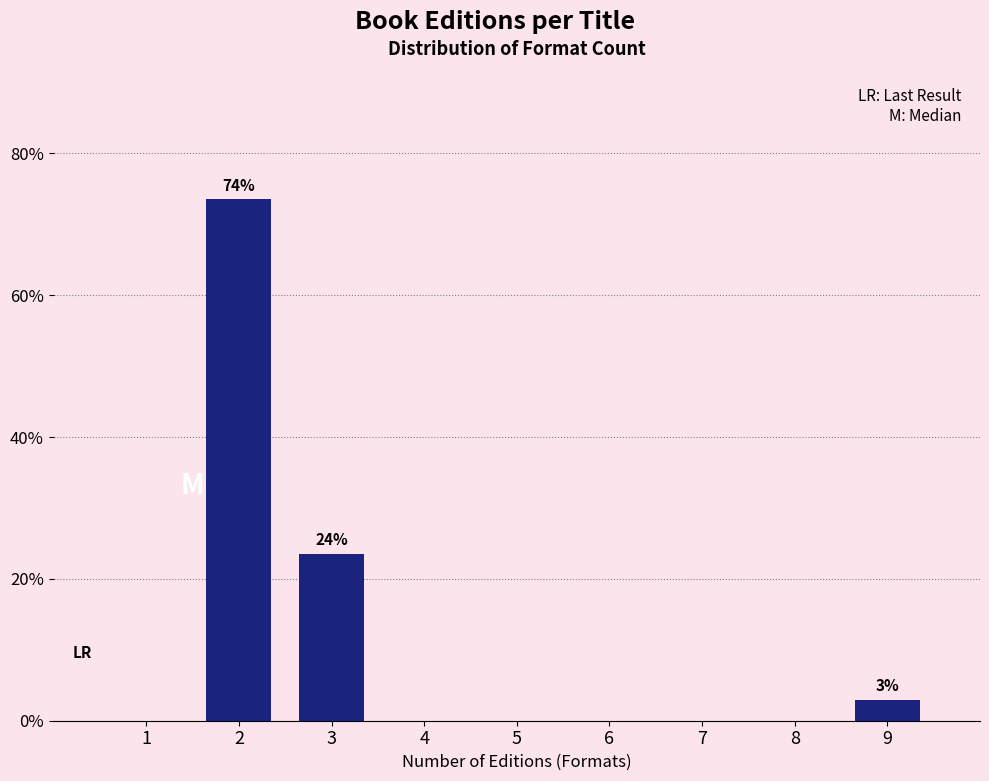

Reading left to right, extract all data points from this chart.

1=0.0	2=73.5	3=23.5	4=0.0	5=0.0	6=0.0	7=0.0	8=0.0	9=2.9